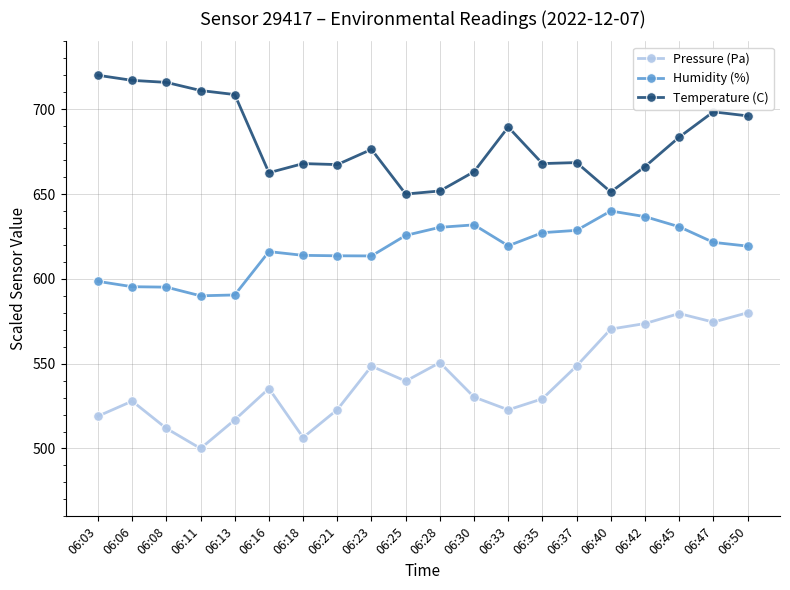

True or false: Humidity (%) and Pressure (Pa) cross at least once.

False